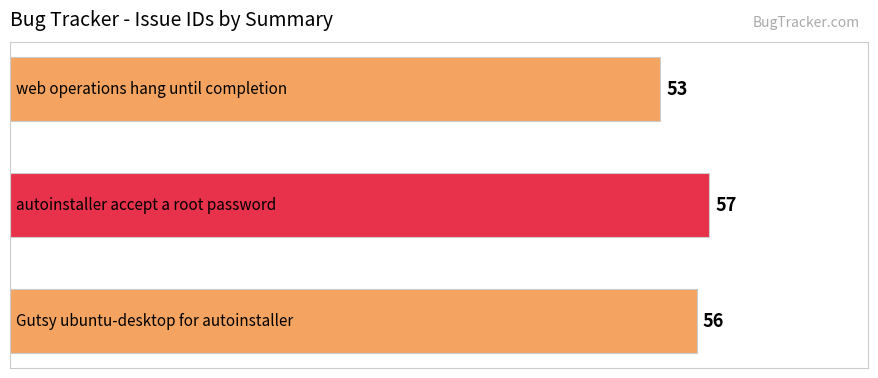

Reading top to bottom, extract all data points from this chart.

53	57	56